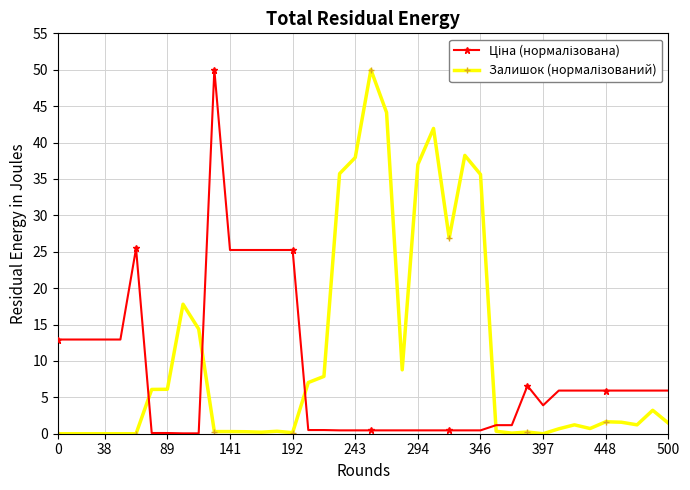

Does the chart have visible grid lines?

Yes